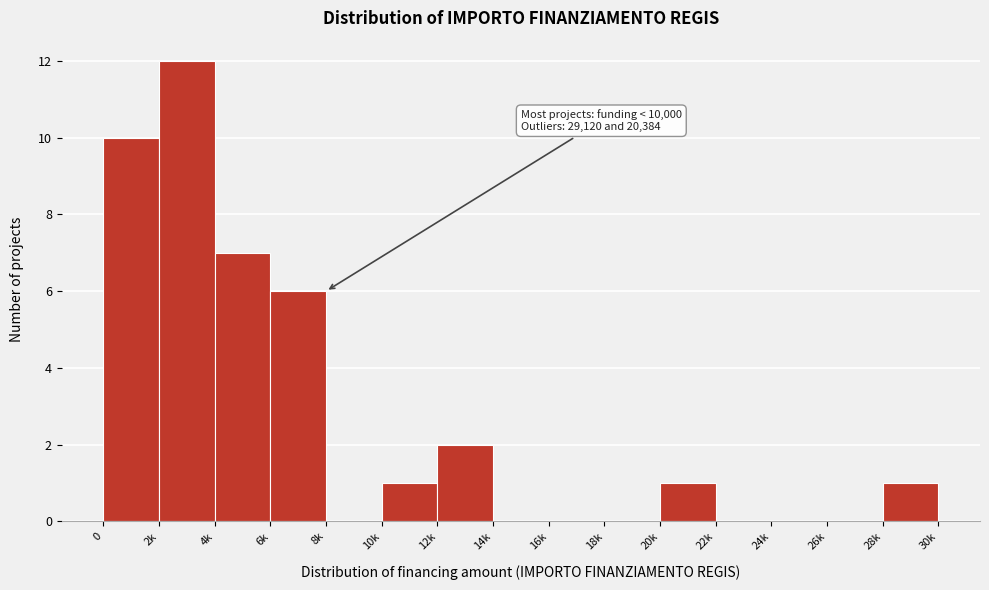

Reading left to right, list all the values displayed in this chart.

0=10	2k=12	4k=7	6k=6	8k=0	10k=1	12k=2	14k=0	16k=0	18k=0	20k=1	22k=0	24k=0	26k=0	28k=1